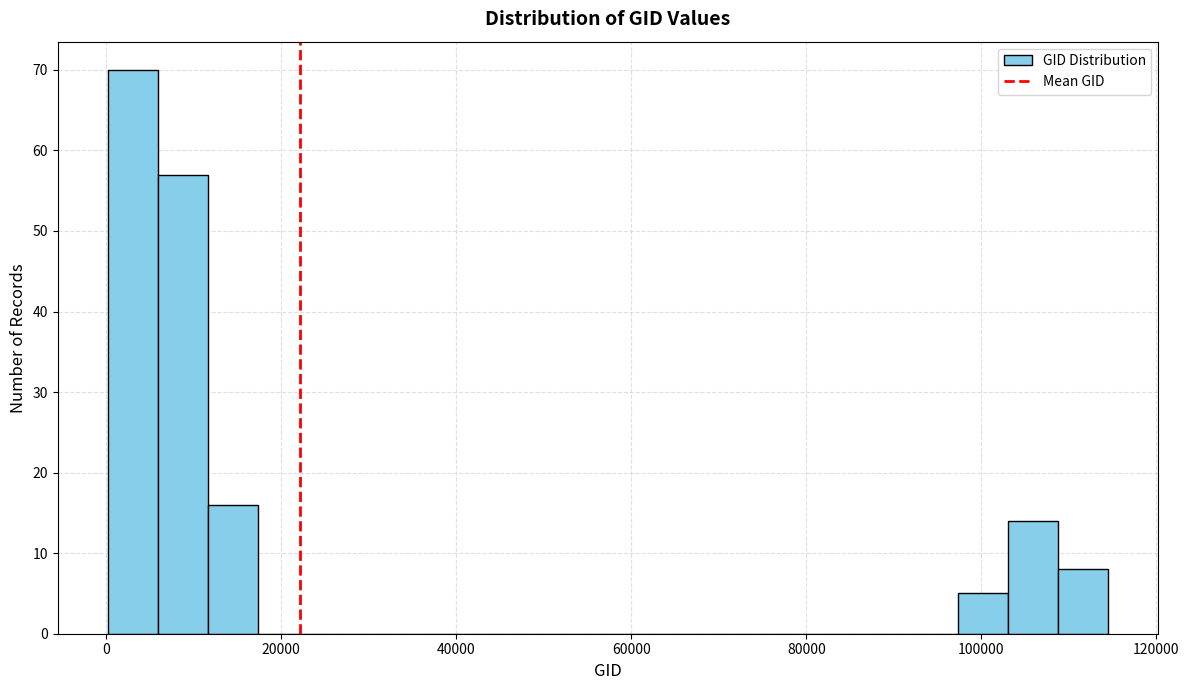

Around what value on the x-axis is the tallest bar? Give the approximate position of its centre, as read against the axis.

4000